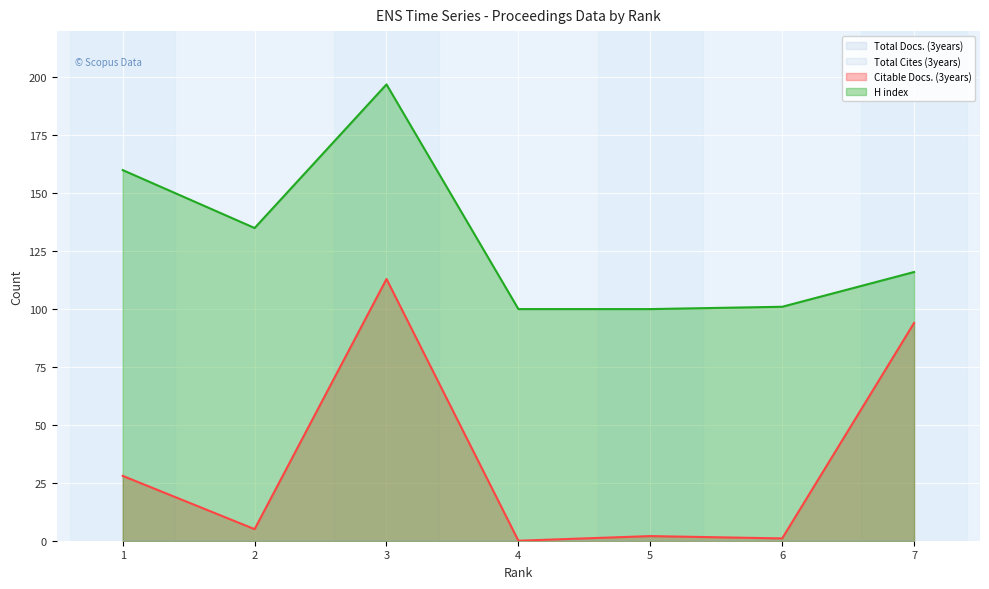

What is the greatest value displayed?

197